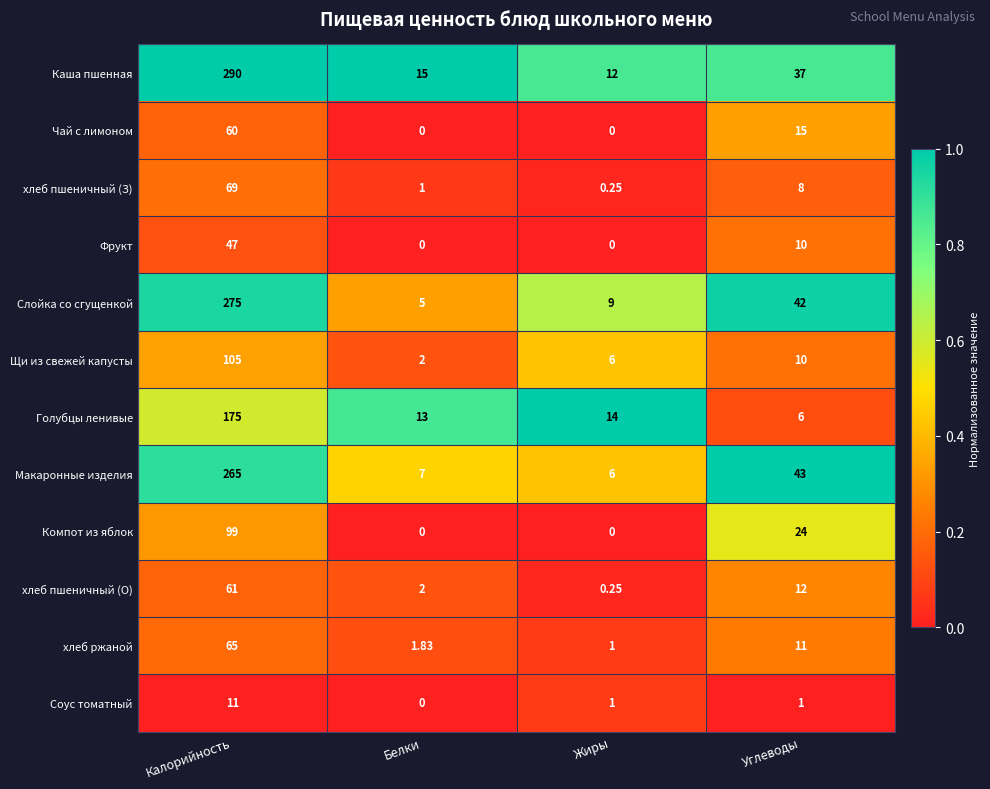

Rank the series by their maximum value, from lowest to highest.

Соус томатный, Фрукт, Чай с лимоном, хлеб пшеничный (О), хлеб ржаной, хлеб пшеничный (З), Компот из яблок, Щи из свежей капусты, Голубцы ленивые, Макаронные изделия, Слойка со сгущенкой, Каша пшенная